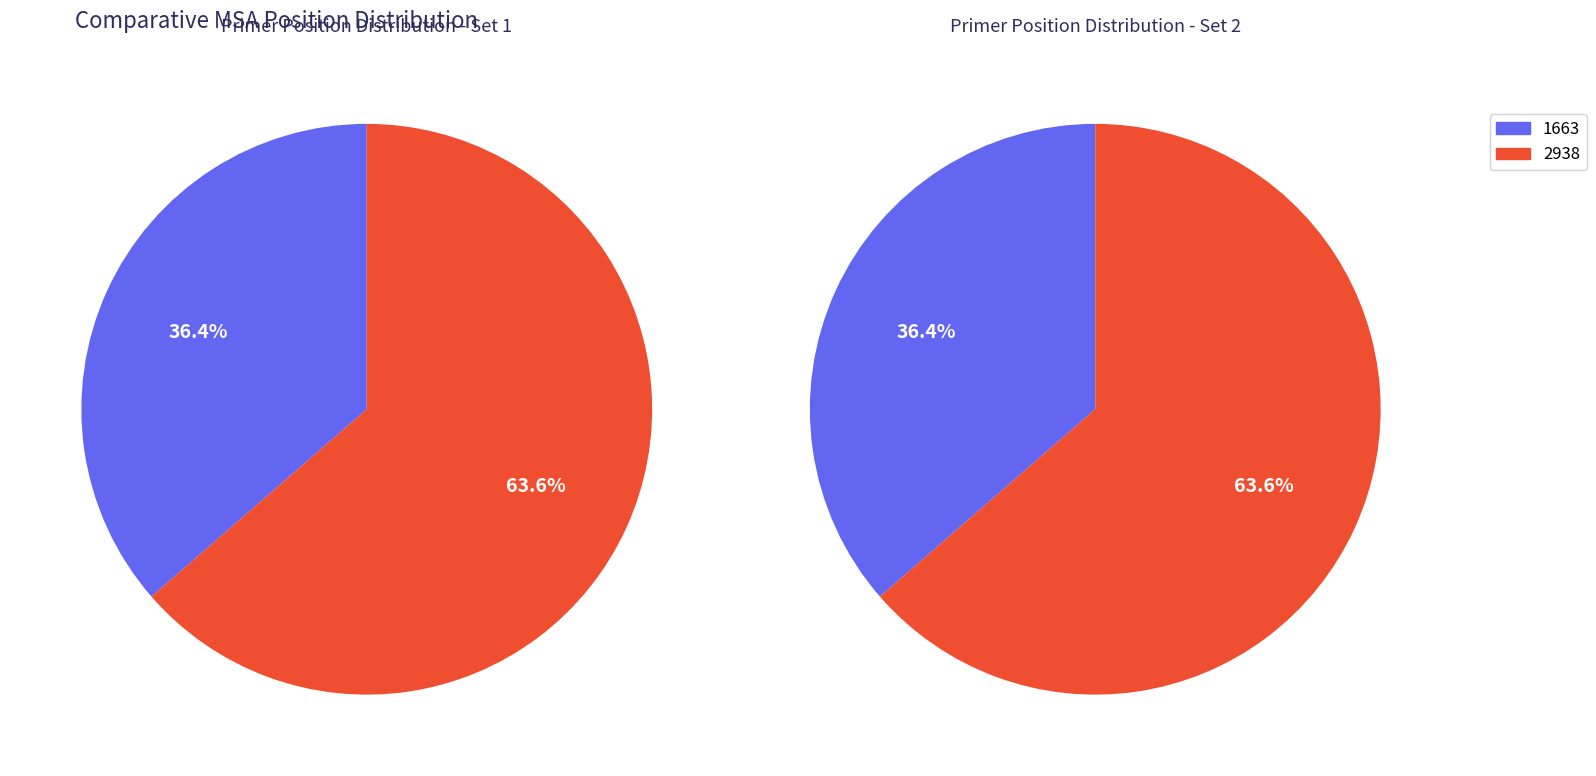

To the nearest percent, what is the combined percentage of 2938 and 1663?

100%